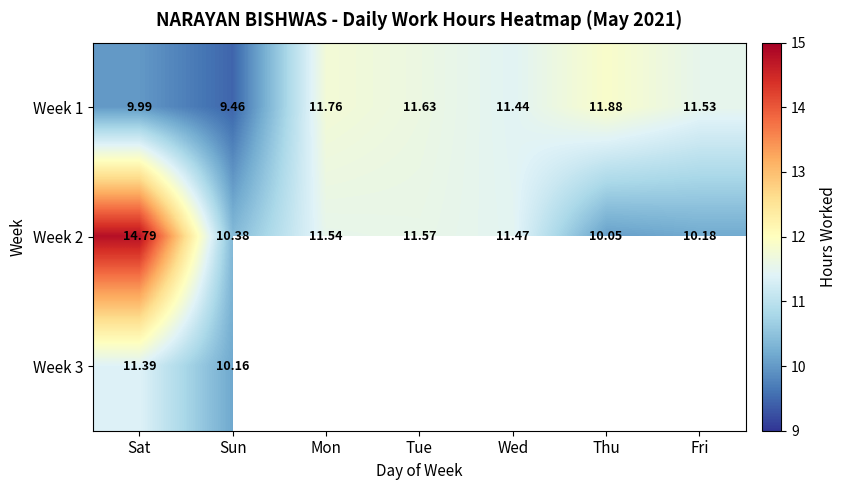

At which label does Week 2 first exceed 11?

Sat